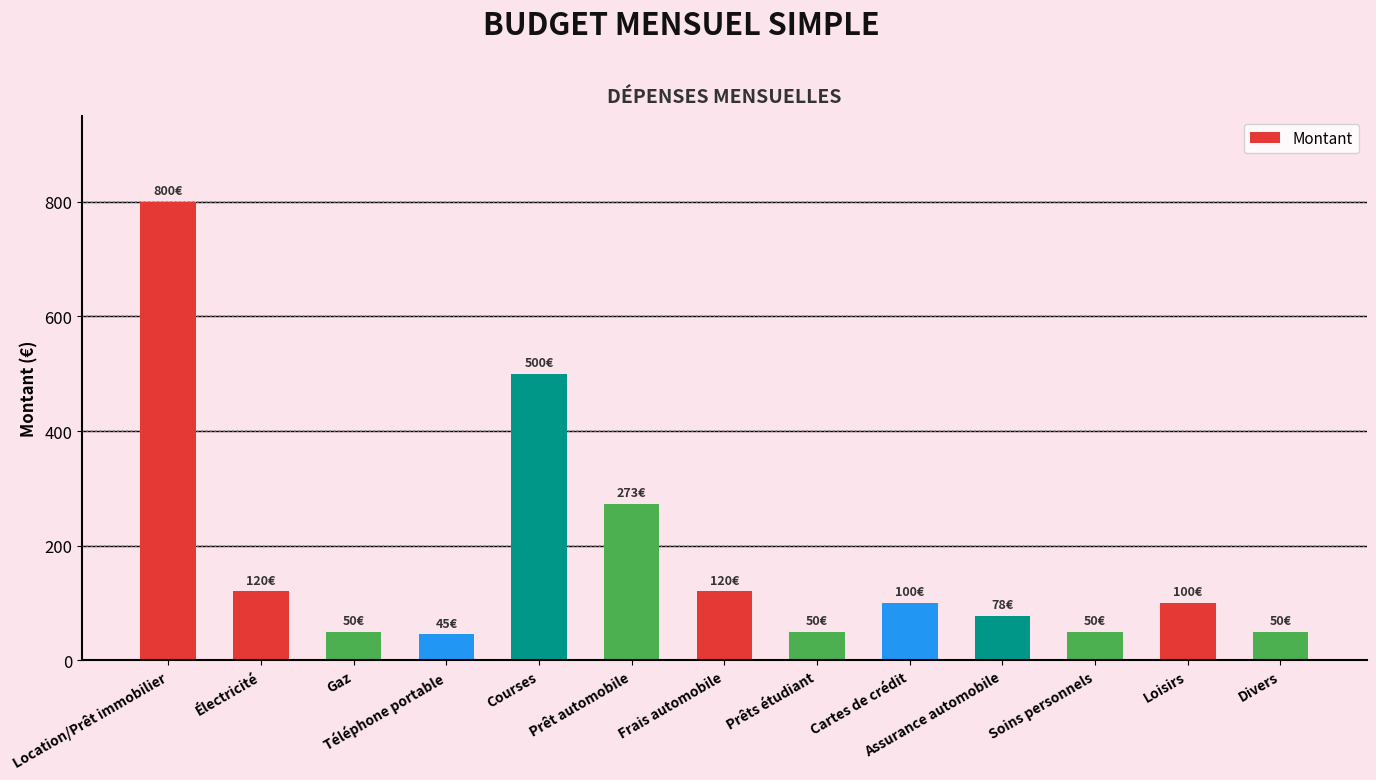

At which label does the data first exceed 100?

Location/Prêt immobilier